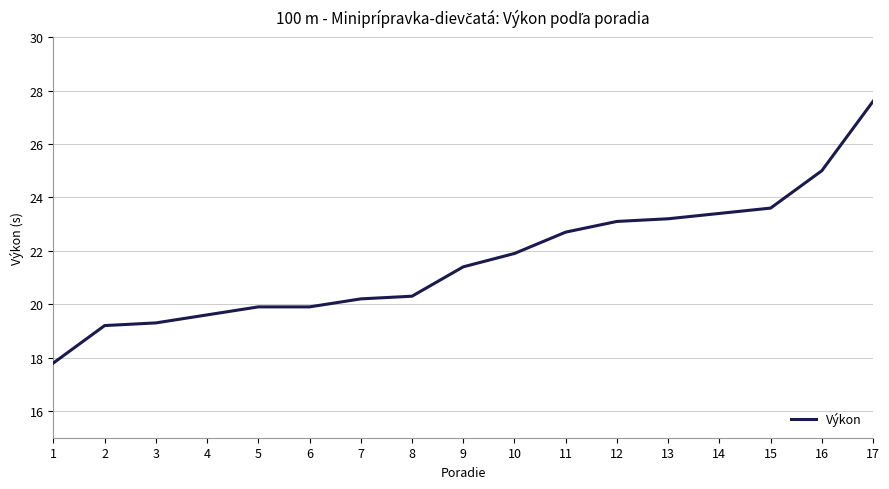

Between 6 and 17, which is larger?

17